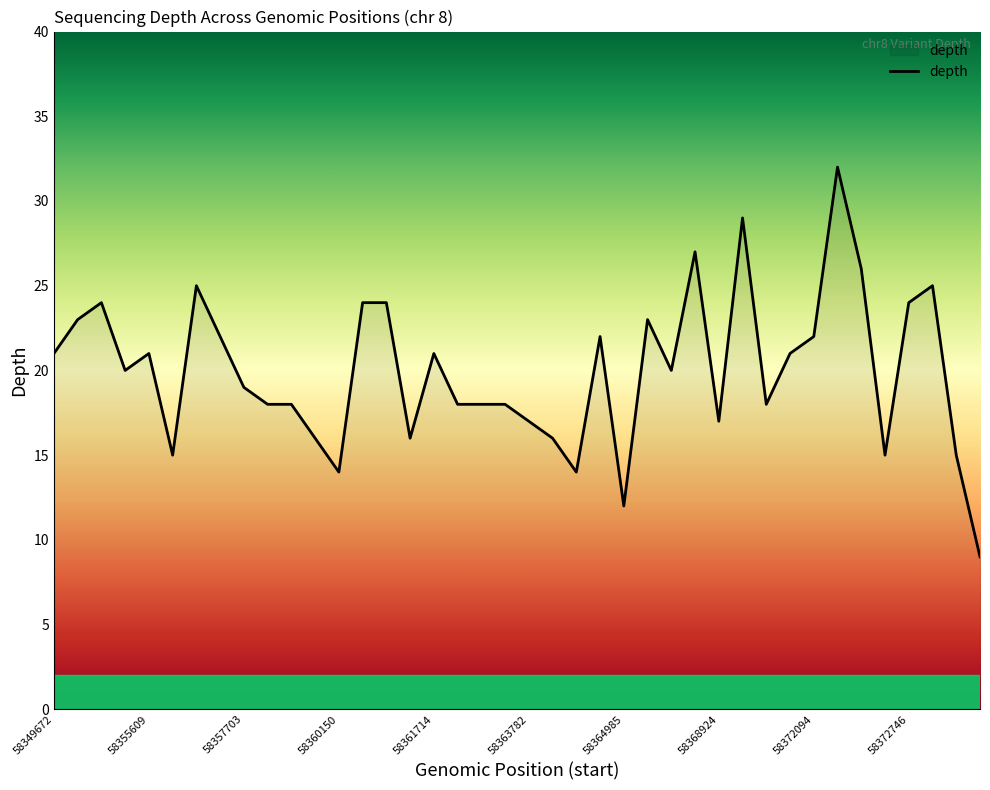

How many lines are shown in the chart?

1